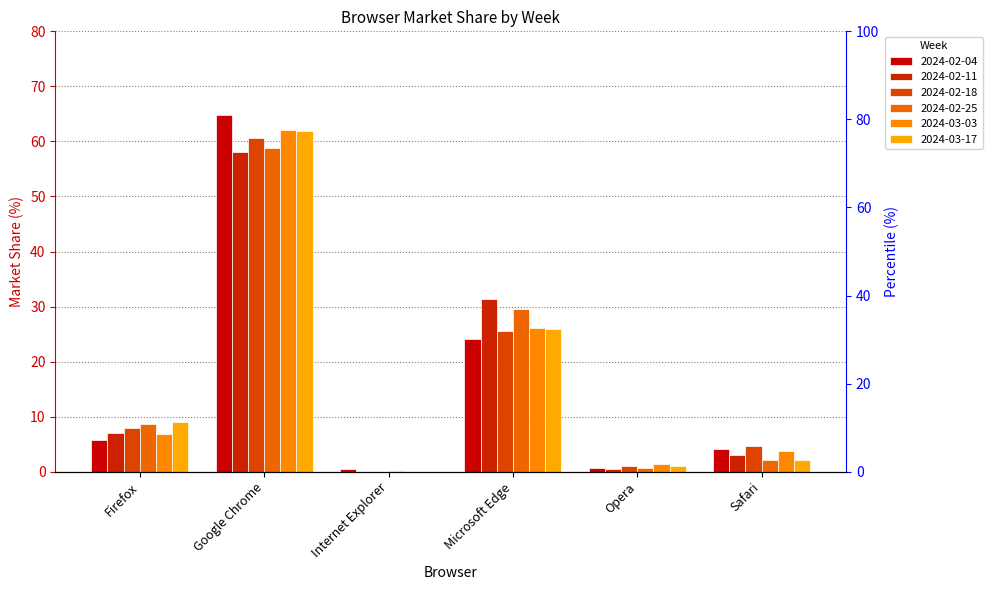

How many positive values does the 2024-02-11 series have?

5